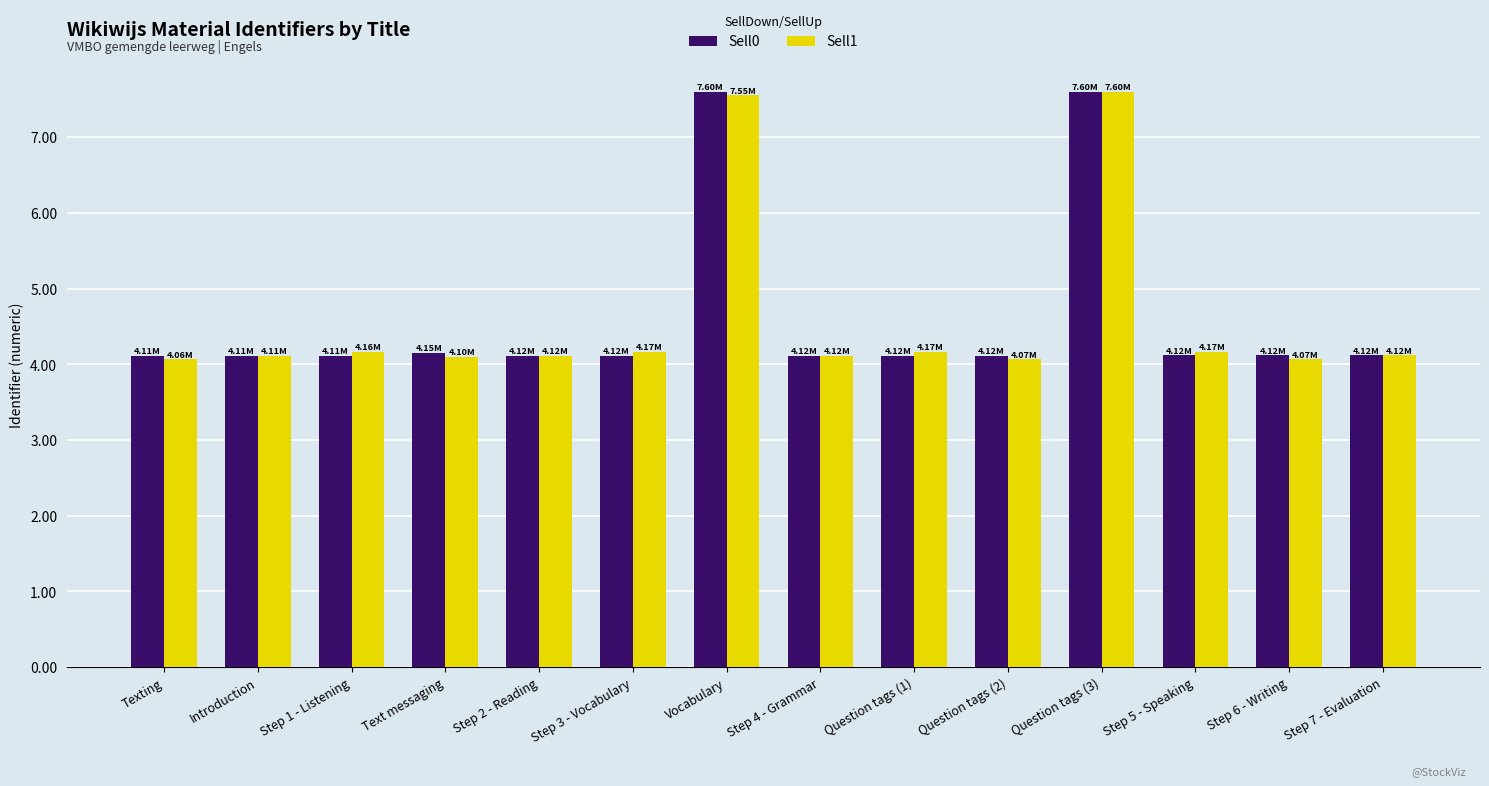

What is the total value across all series at Step 4 - Grammar?

8.2